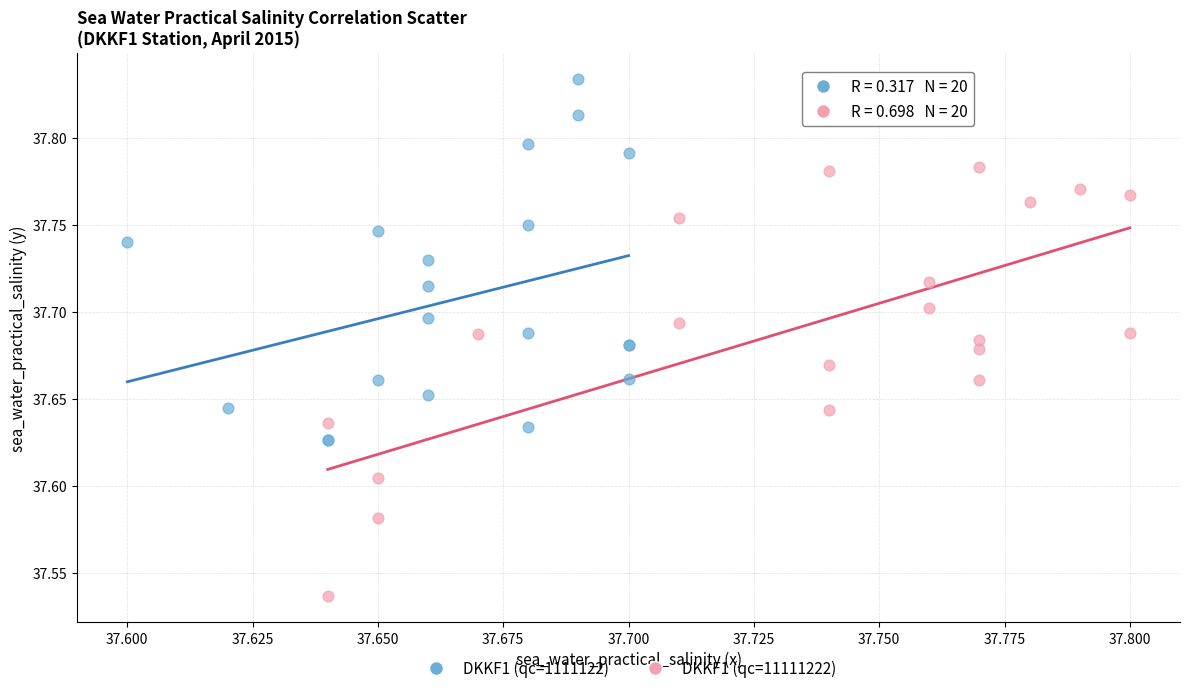

Which series has the widest spread of Y values?

DKKF1 (qc=11111222)